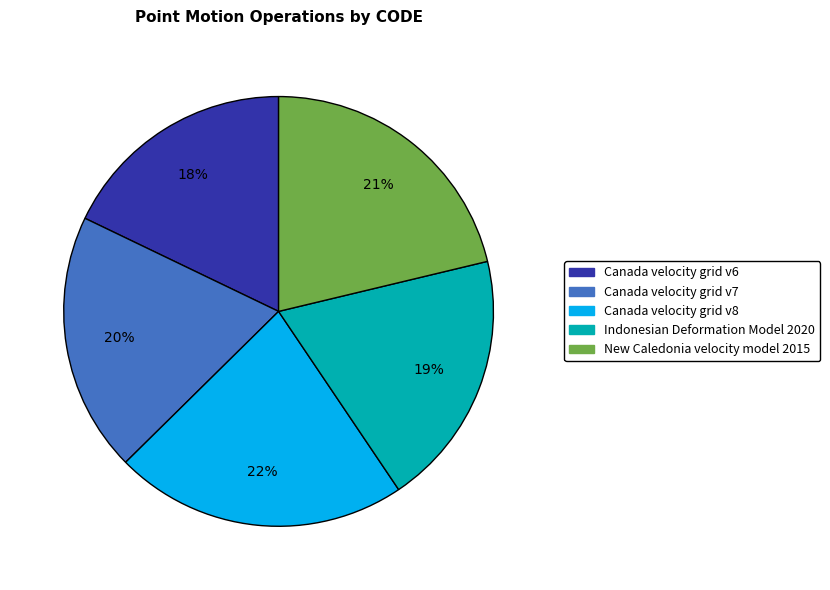

What is the smallest slice in the pie chart?

Canada velocity grid v6